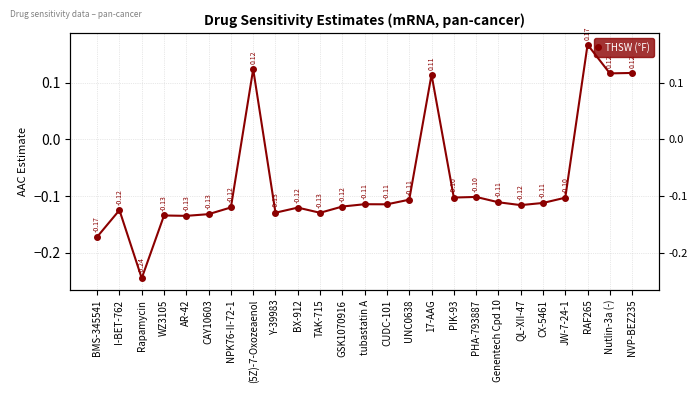

What position from the right is CAY10603?

20